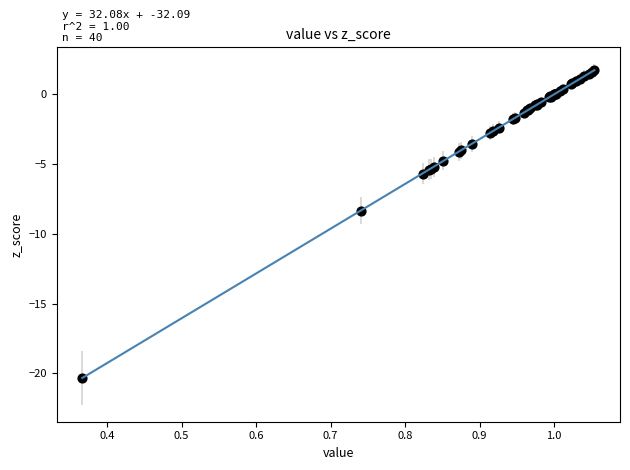

What Y value in the scatter plot is closest to -9?

-8.3